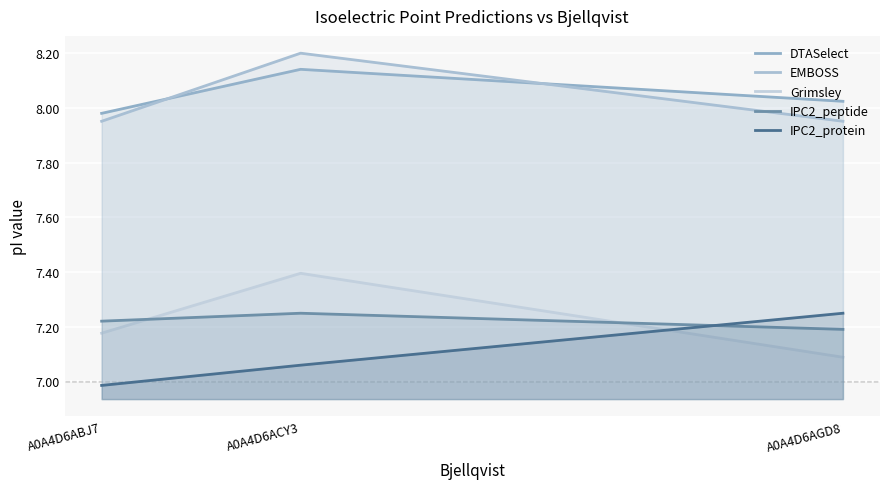

Which series has the largest range (max minus min)?

Grimsley